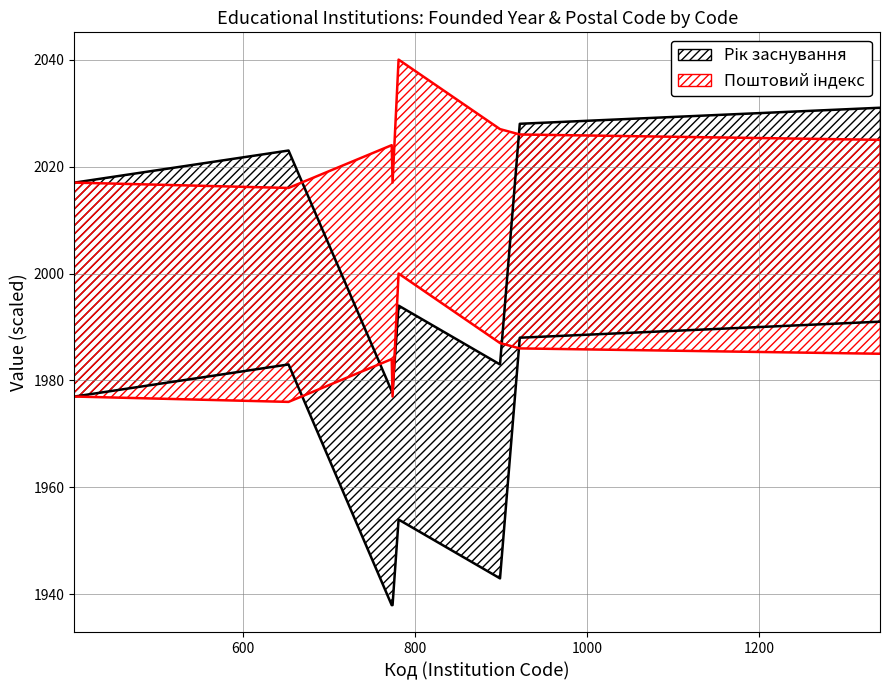

Where do Рік заснування and Поштовий індекс (місцезнаходження) first cross each other?

653 and 773